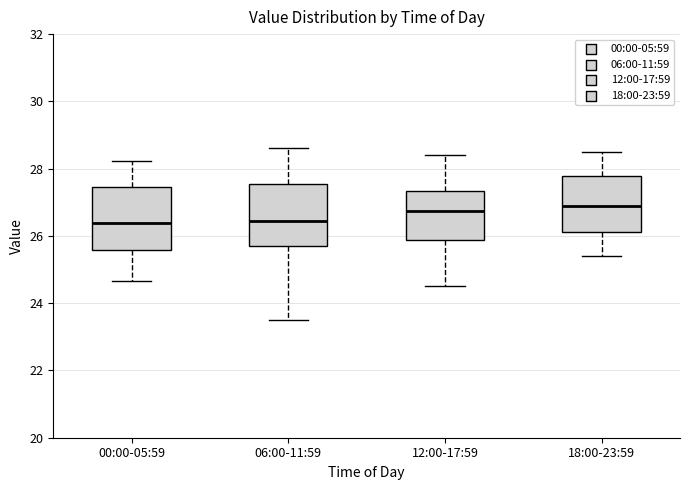

Reading left to right, transcribe this box plot: for each box, give where its median line is, the range the box spans, and where its two whiskers end, as read against the y-axis. The values are not printed on the chart, so give them approximately, as read against the axis.

00:00-05:59: median 26.4, box 25.6 to 27.4, whiskers 24.6 to 28.2
06:00-11:59: median 26.4, box 25.8 to 27.6, whiskers 23.6 to 28.6
12:00-17:59: median 26.8, box 25.8 to 27.4, whiskers 24.6 to 28.4
18:00-23:59: median 27.0, box 26.2 to 27.8, whiskers 25.4 to 28.6